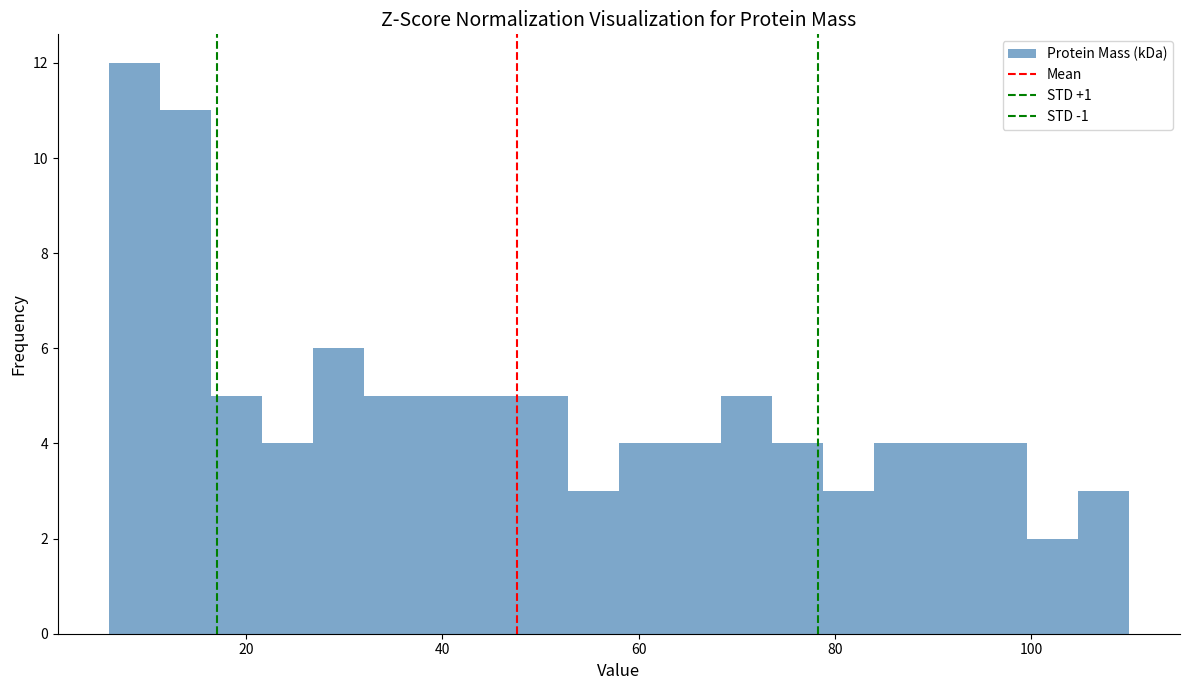

Around what value on the x-axis is the tallest bar? Give the approximate position of its centre, as read against the axis.

8